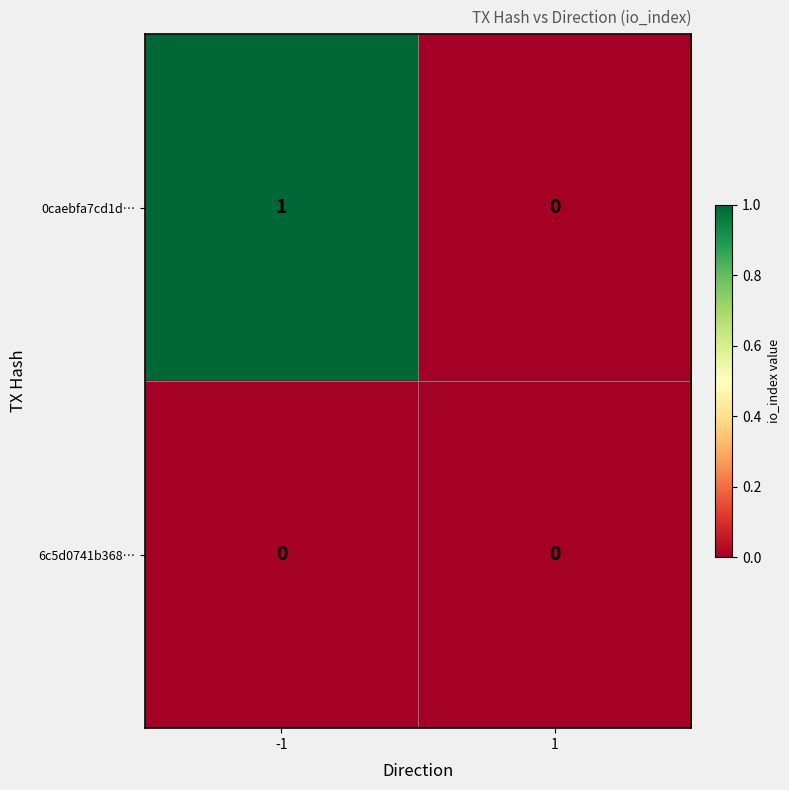

Which series has the largest range (max minus min)?

0caebfa7cd1d…